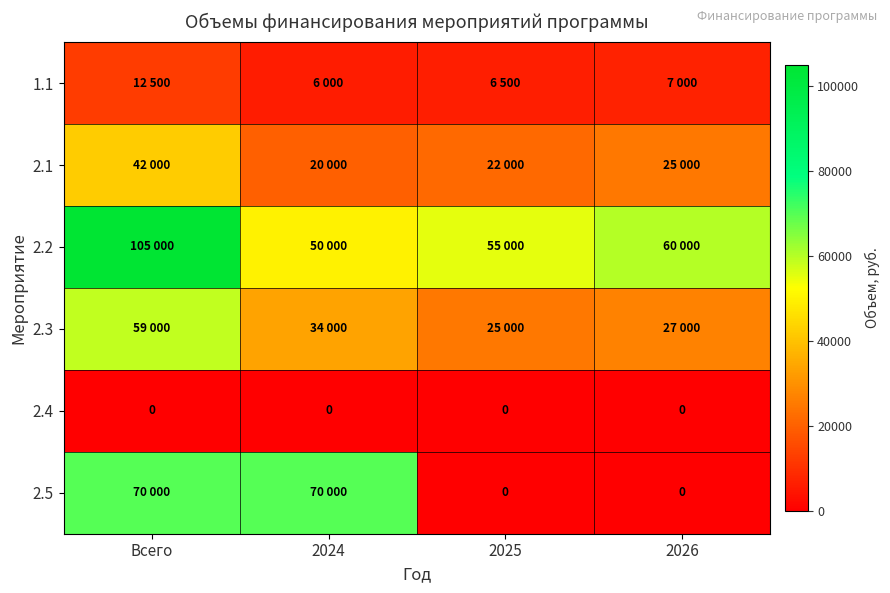

At which category is the sum across all series the highest?

Всего